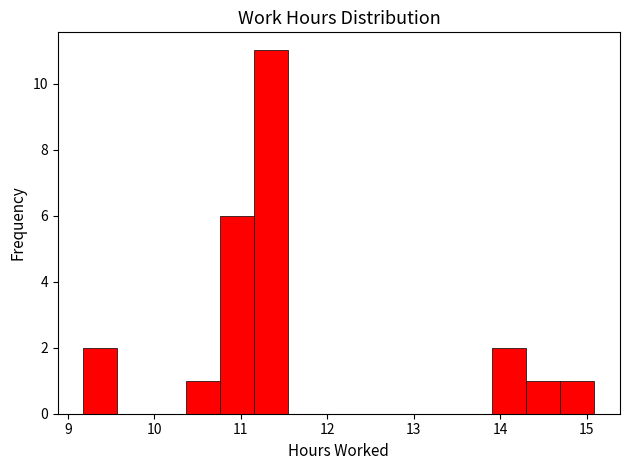

Around what value on the x-axis is the tallest bar? Give the approximate position of its centre, as read against the axis.

11.3